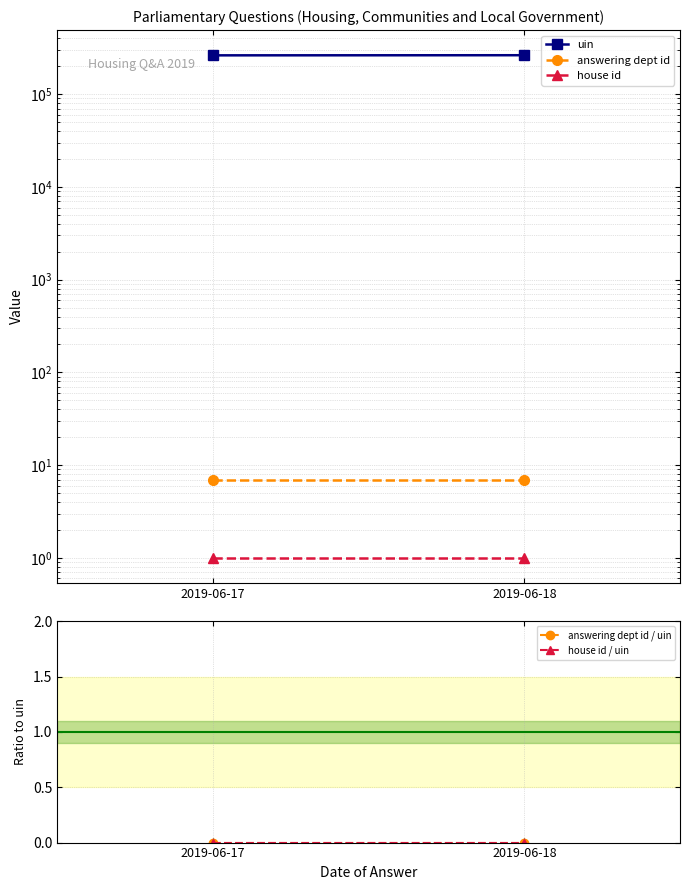

The answering dept id series shows 2.3 at 2019-06-17. True or false?

False